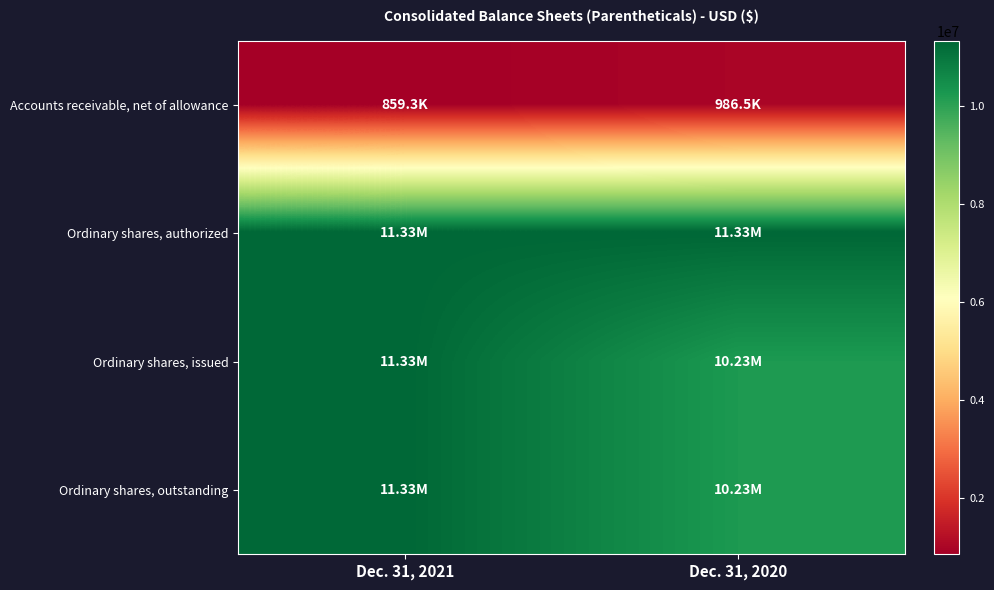

Reading left to right, extract all data points from this chart.

Accounts receivable, net of allowance: Dec. 31, 2021=859319	Dec. 31, 2020=986532
Ordinary shares, authorized: Dec. 31, 2021=11329530	Dec. 31, 2020=11329530
Ordinary shares, issued: Dec. 31, 2021=11329530	Dec. 31, 2020=10225142
Ordinary shares, outstanding: Dec. 31, 2021=11329530	Dec. 31, 2020=10225142